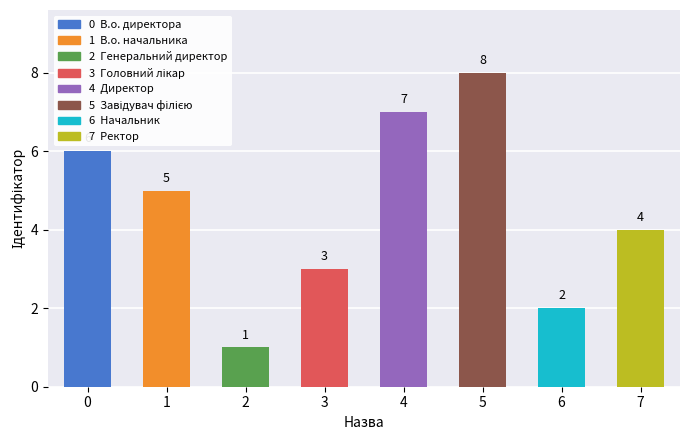

Reading left to right, extract all data points from this chart.

0=6	1=5	2=1	3=3	4=7	5=8	6=2	7=4